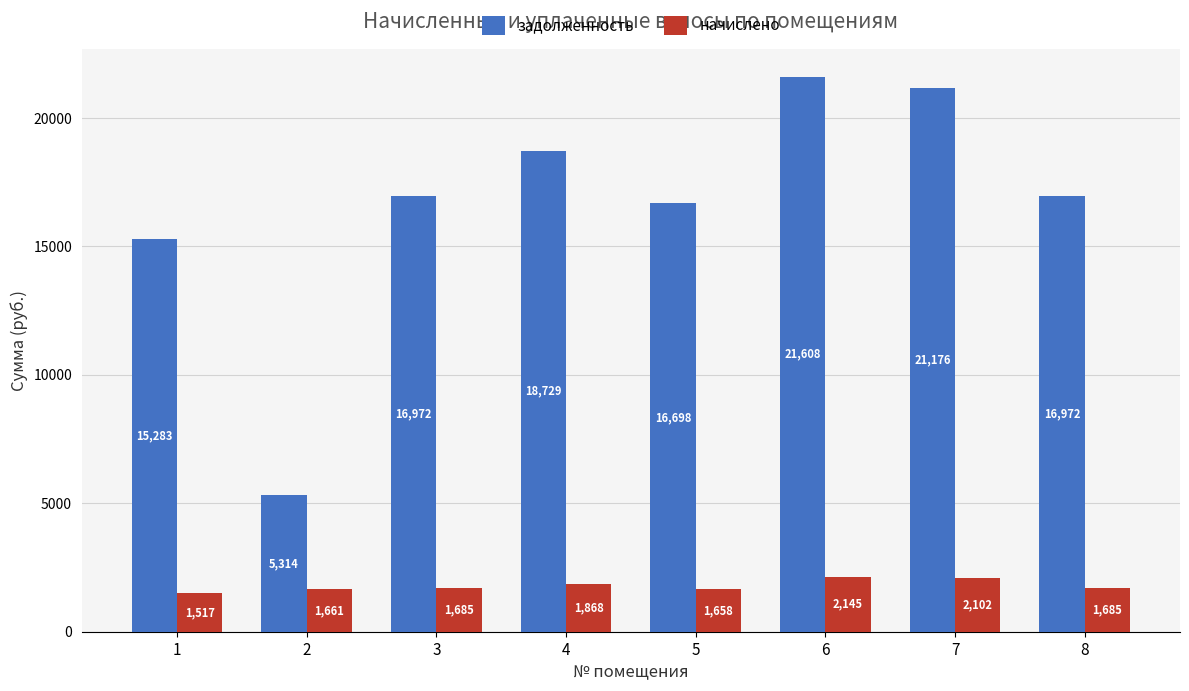

What is the difference between the задолженность values at 5 and 3?

274.8